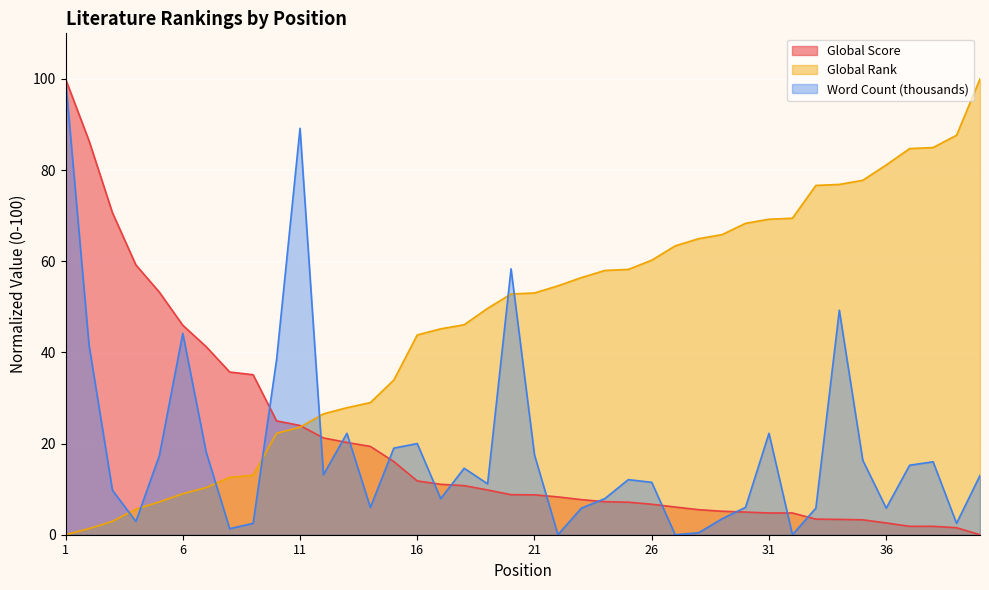

At how many categories does at least one series exceed 51?

27